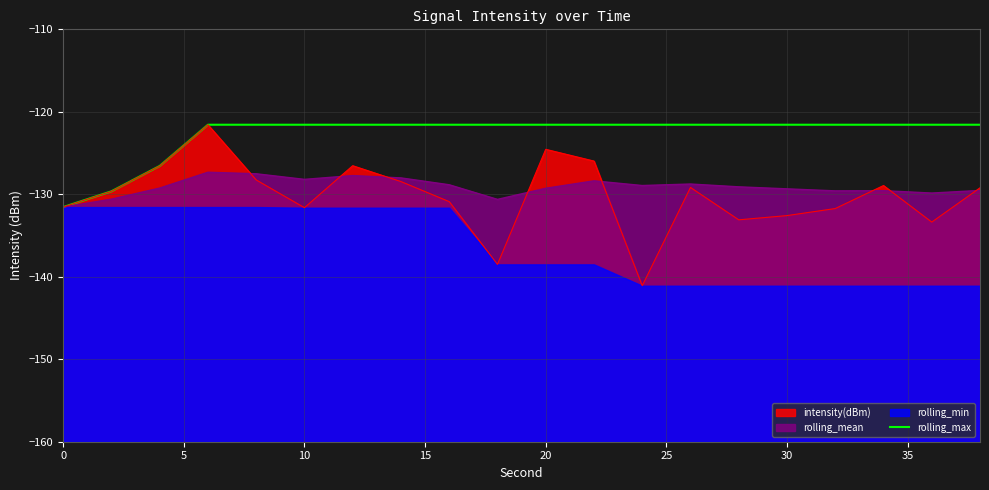

True or false: the data has more than 2 interior local peaks.

False